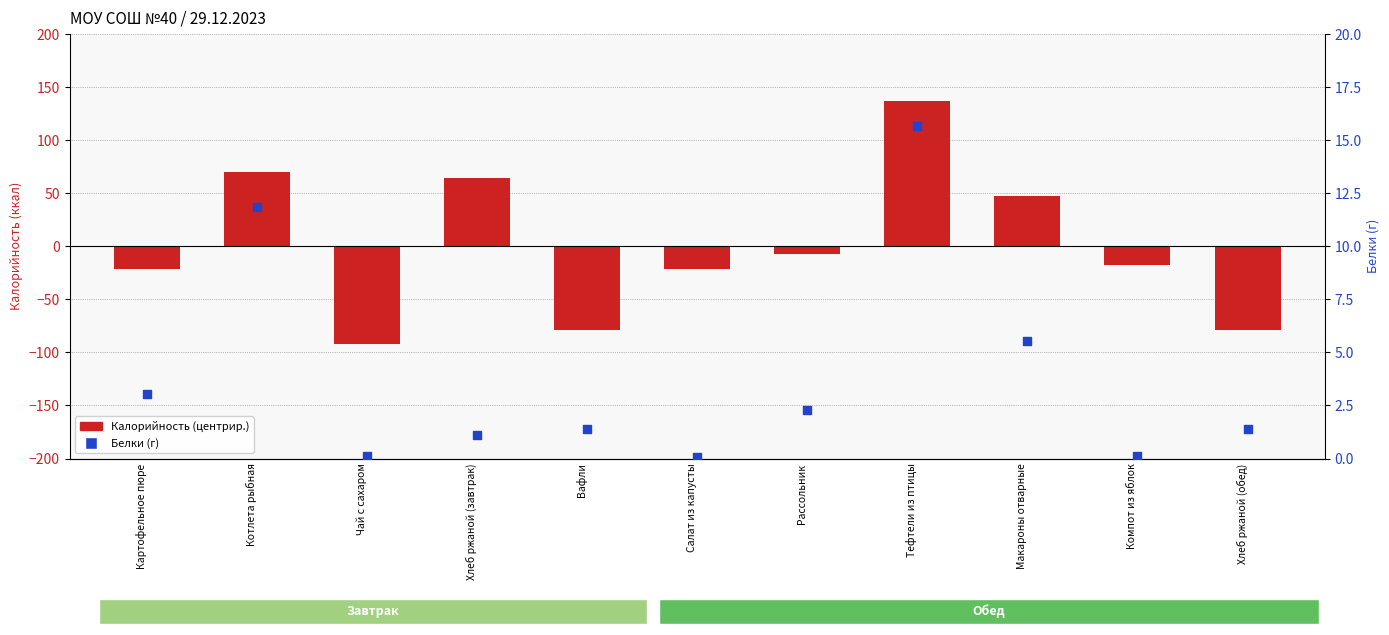

What is the total value across all series at Котлета рыбная?

81.5